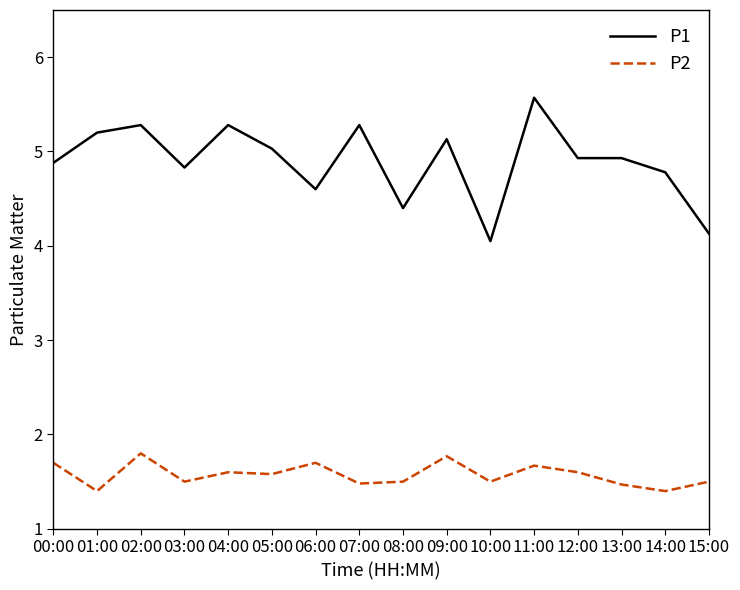

What position from the right is 15:00?

1